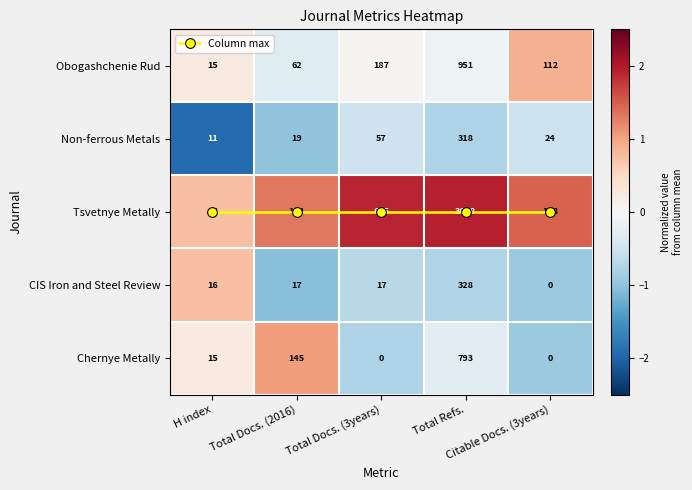

At how many categories does at least one series exceed 1?

5